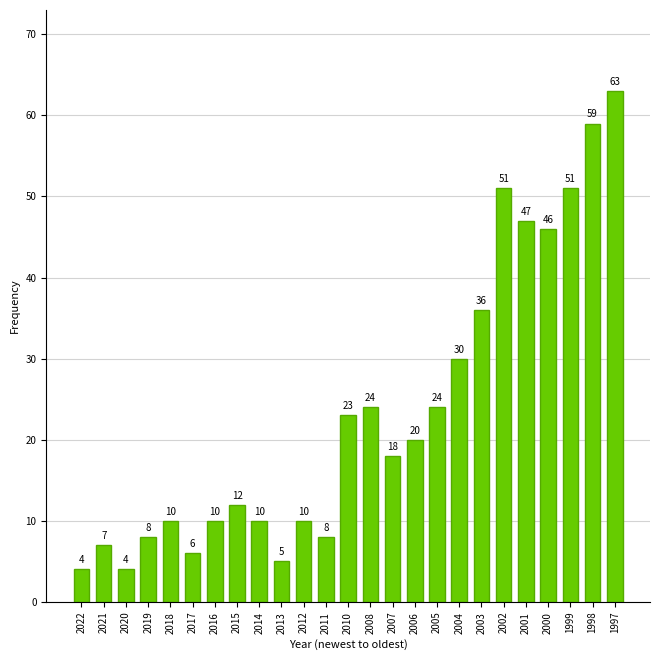

Reading left to right, transcribe all the data shown in this chart.

4	7	4	8	10	6	10	12	10	5	10	8	23	24	18	20	24	30	36	51	47	46	51	59	63